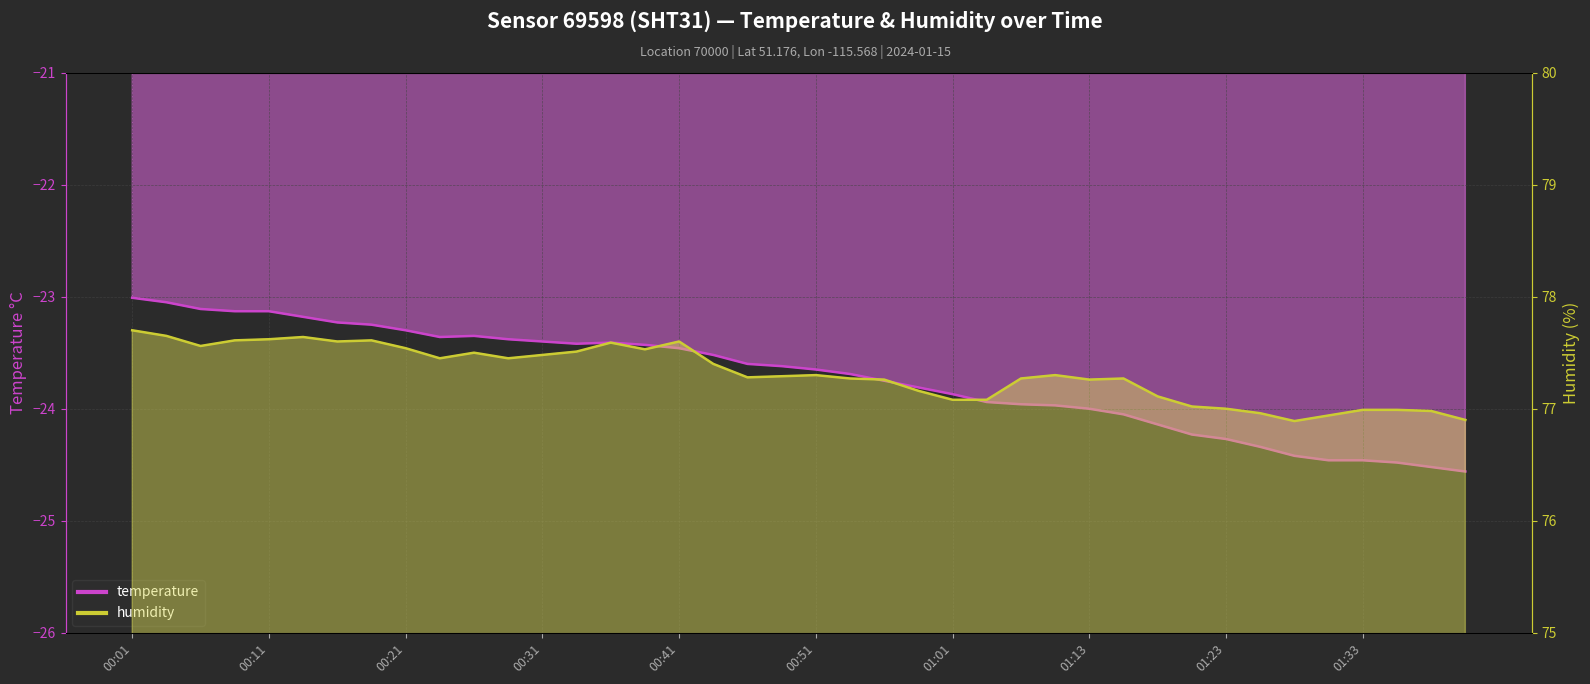

What value does the humidity series have at 01:23?

77.0